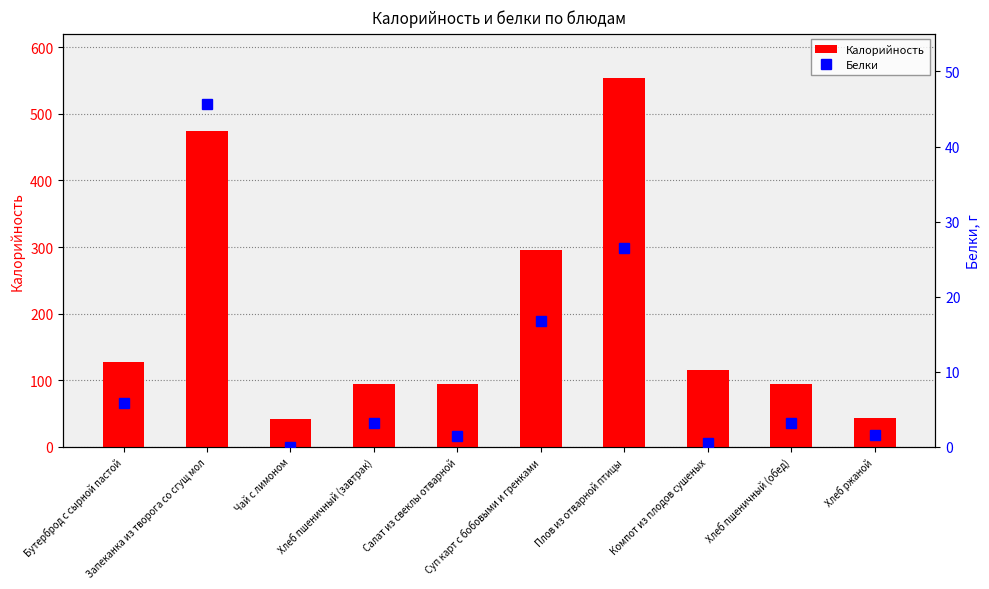

True or false: Калорийность has a value of 24.2 at Хлеб пшеничный (обед).

False